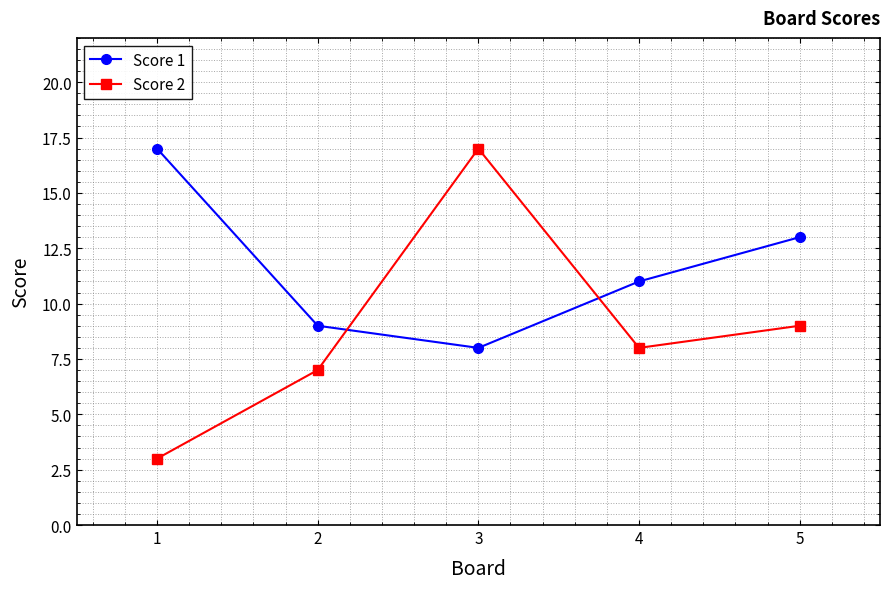

Which label corresponds to the smallest value in the chart?

1